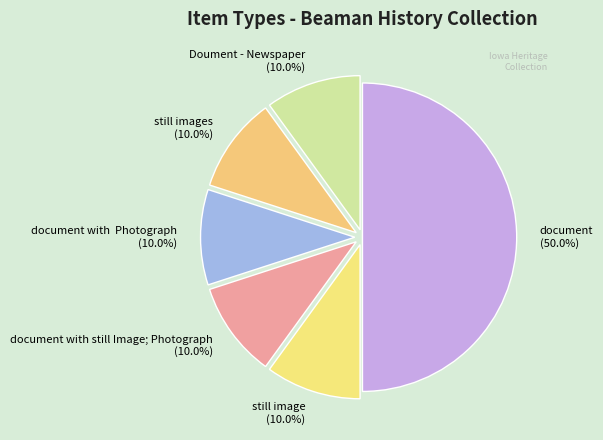

Count the number of slices in the pie.

6